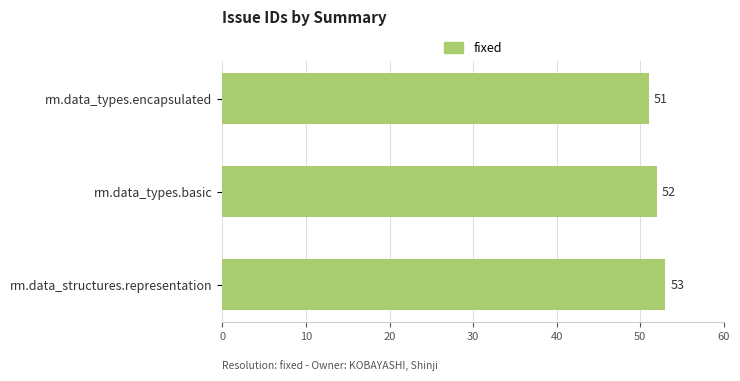

What is the smallest value displayed?

51